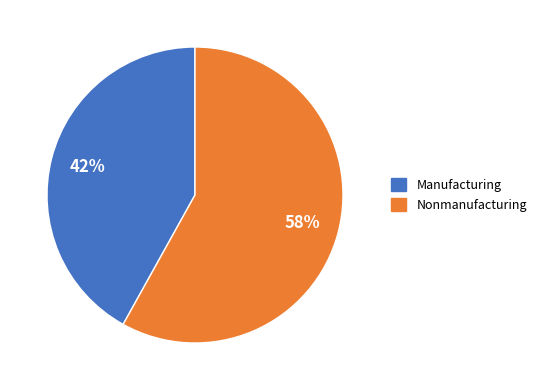

Rank the categories by value from highest to lowest.

Nonmanufacturing, Manufacturing